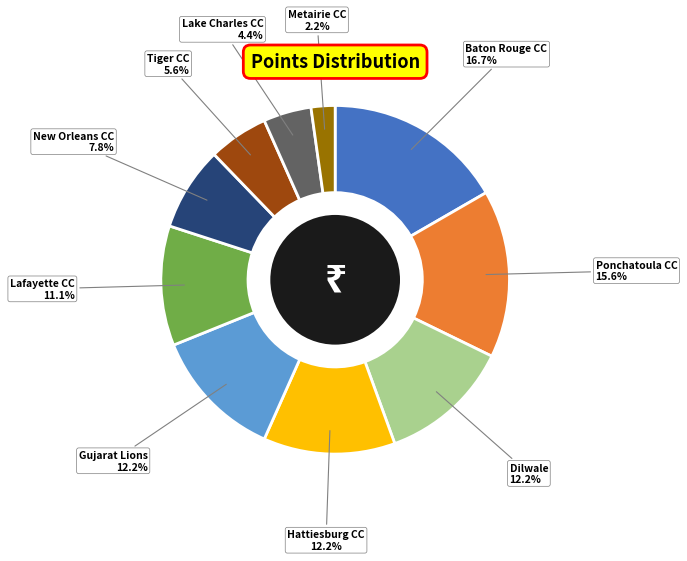

How many slices are in this pie chart?

10